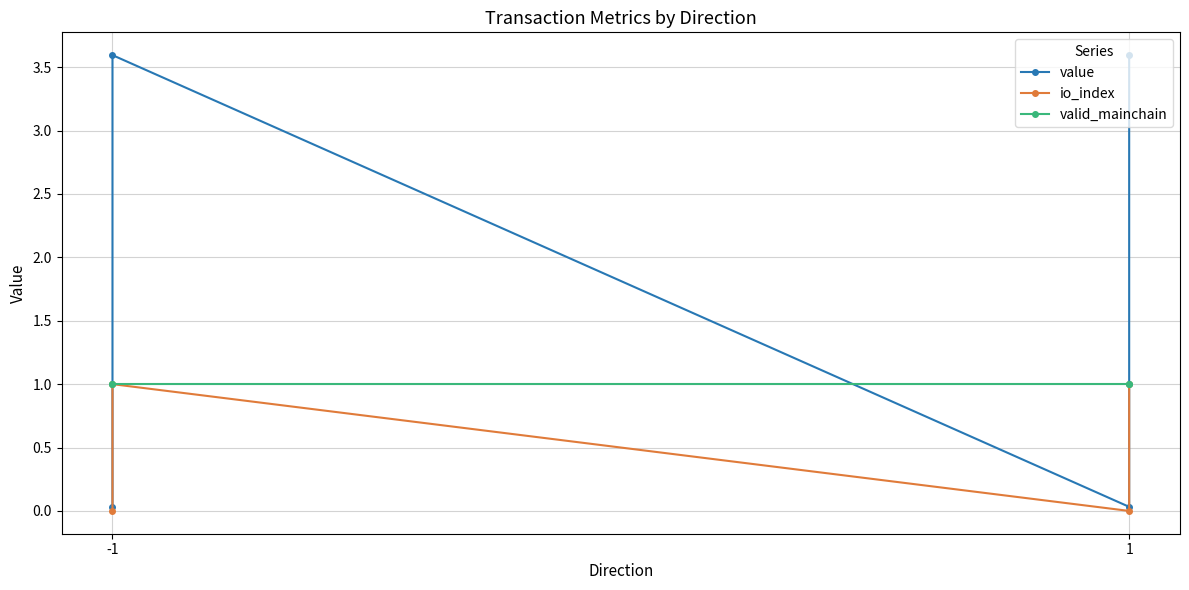

Which series has the largest total across all categories?

value